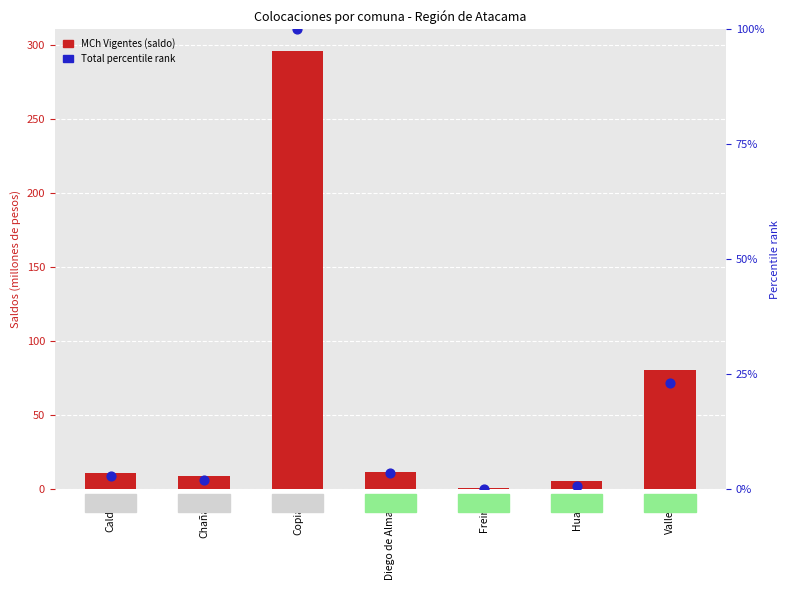

At which category is the sum across all series the highest?

Copiapó